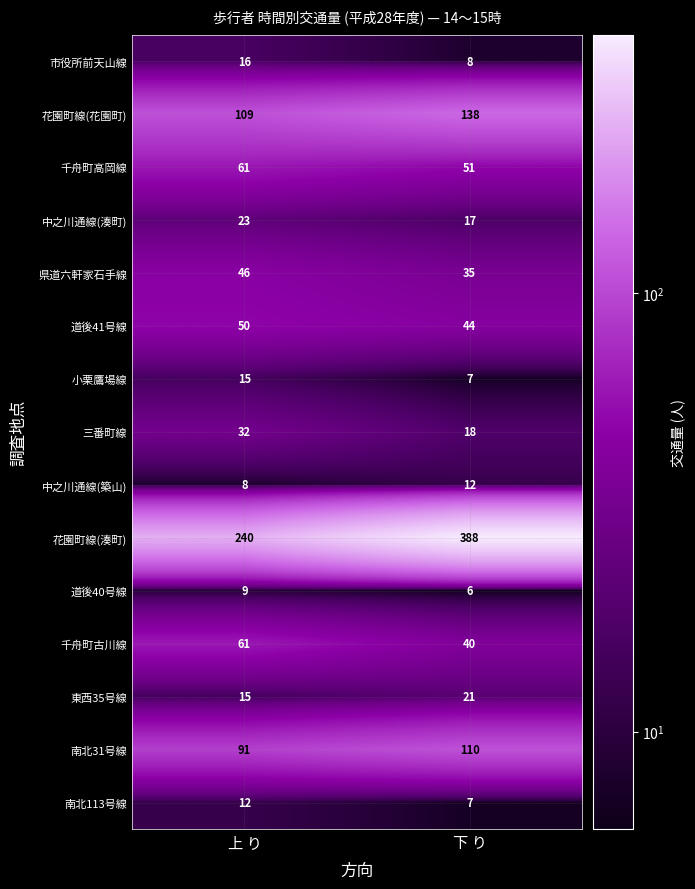

How many values in the 東西35号線 series are below 21?

1